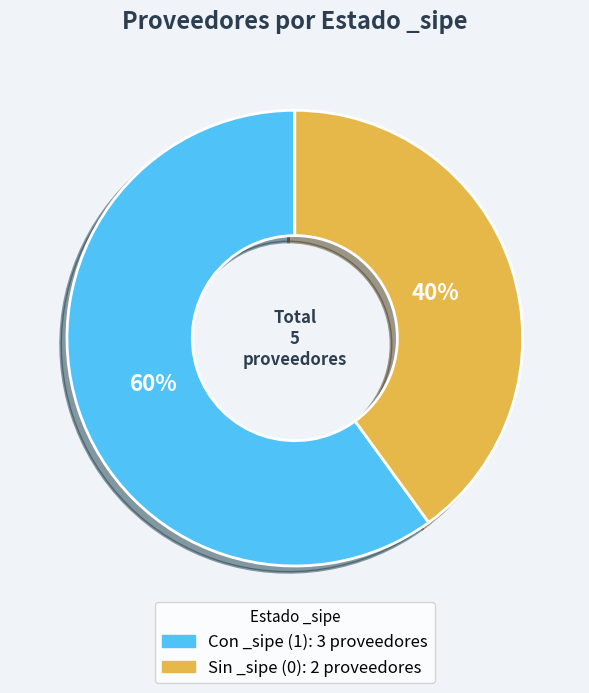

Is there a majority slice in this chart?

Yes